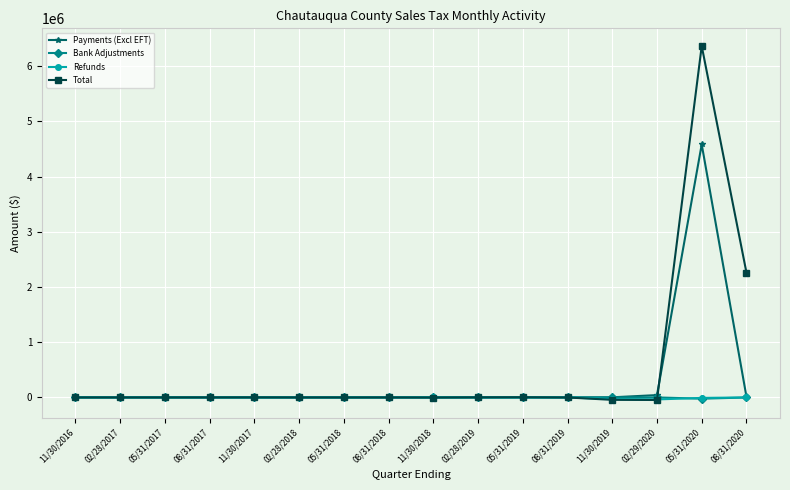

Which series has the largest total across all categories?

Total